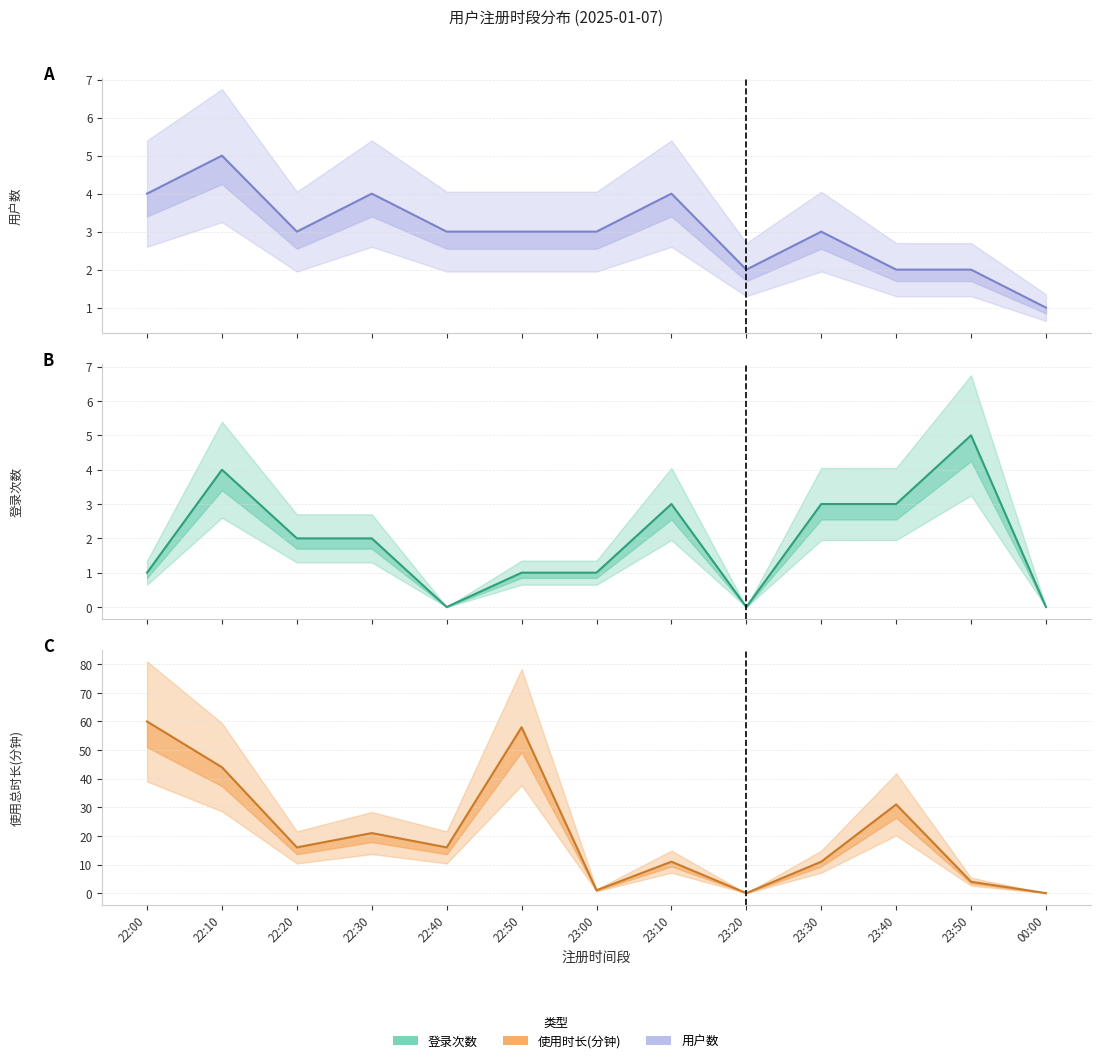

List the labels in order of 登录次数 value, largest first.

23:50, 22:10, 23:10, 23:30, 23:40, 22:20, 22:30, 22:00, 22:50, 23:00, 22:40, 23:20, 00:00